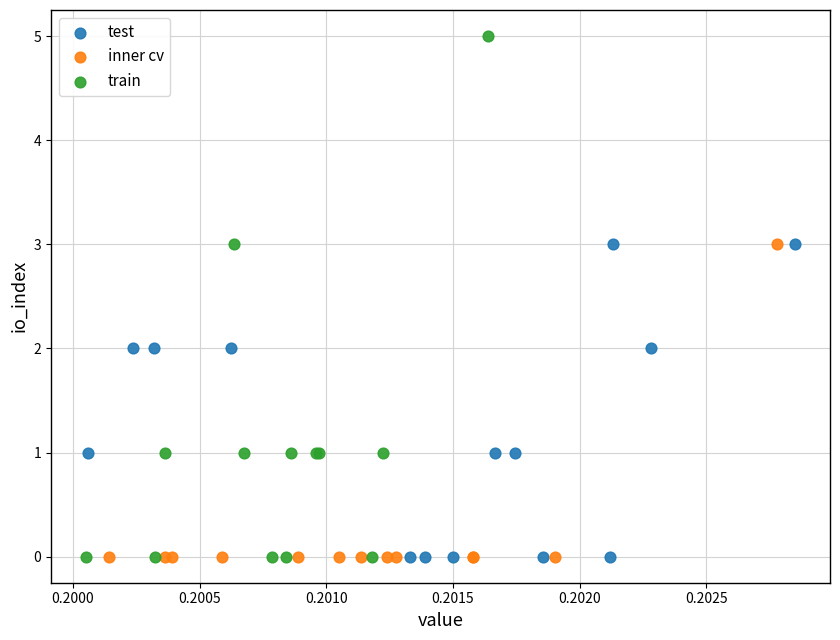

Which series has the largest Y range (max minus min)?

train